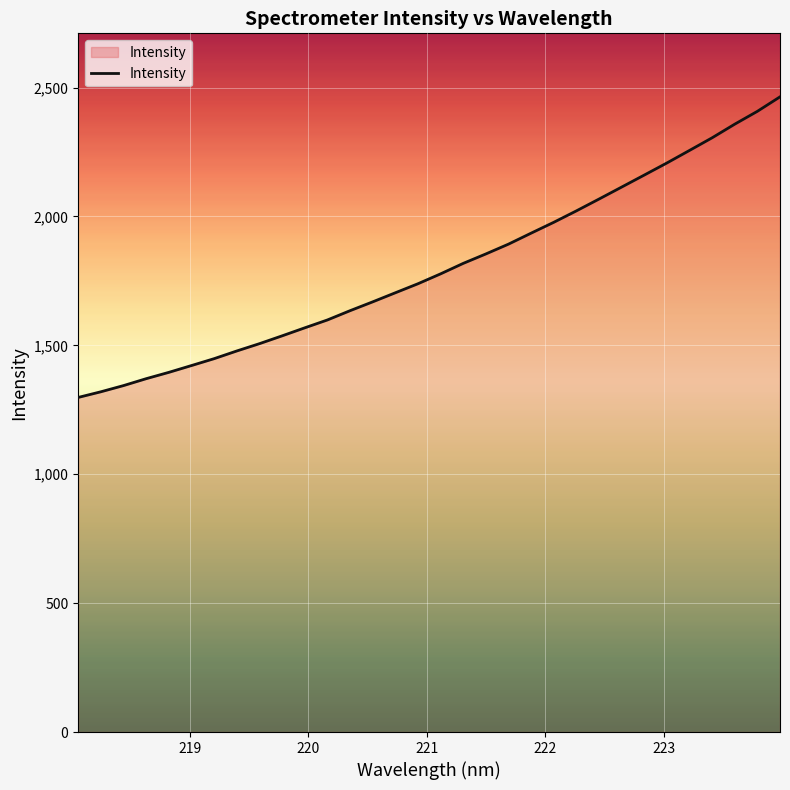

What is the difference between the maximum and minimum values?

1166.1